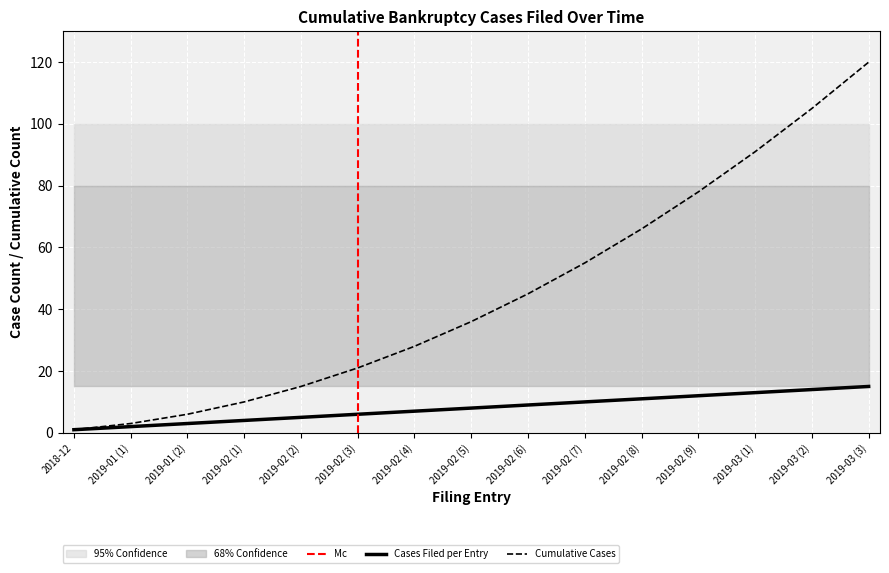

The value of Cases Filed at 2019-02 (3) is 4. True or false?

False